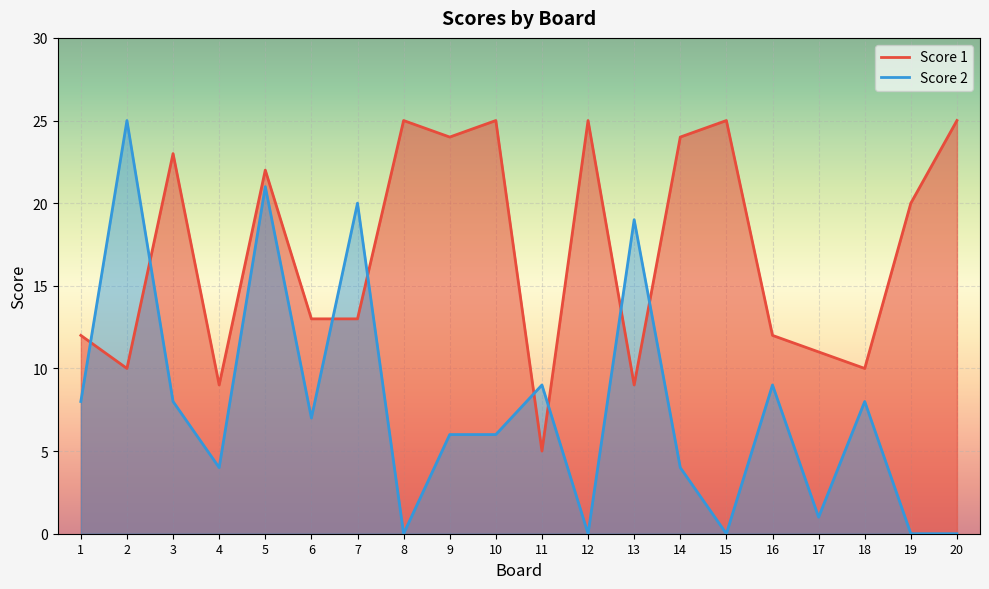

Reading left to right, extract all data points from this chart.

Score 1: 12	10	23	9	22	13	13	25	24	25	5	25	9	24	25	12	11	10	20	25
Score 2: 8	25	8	4	21	7	20	0	6	6	9	0	19	4	0	9	1	8	0	0